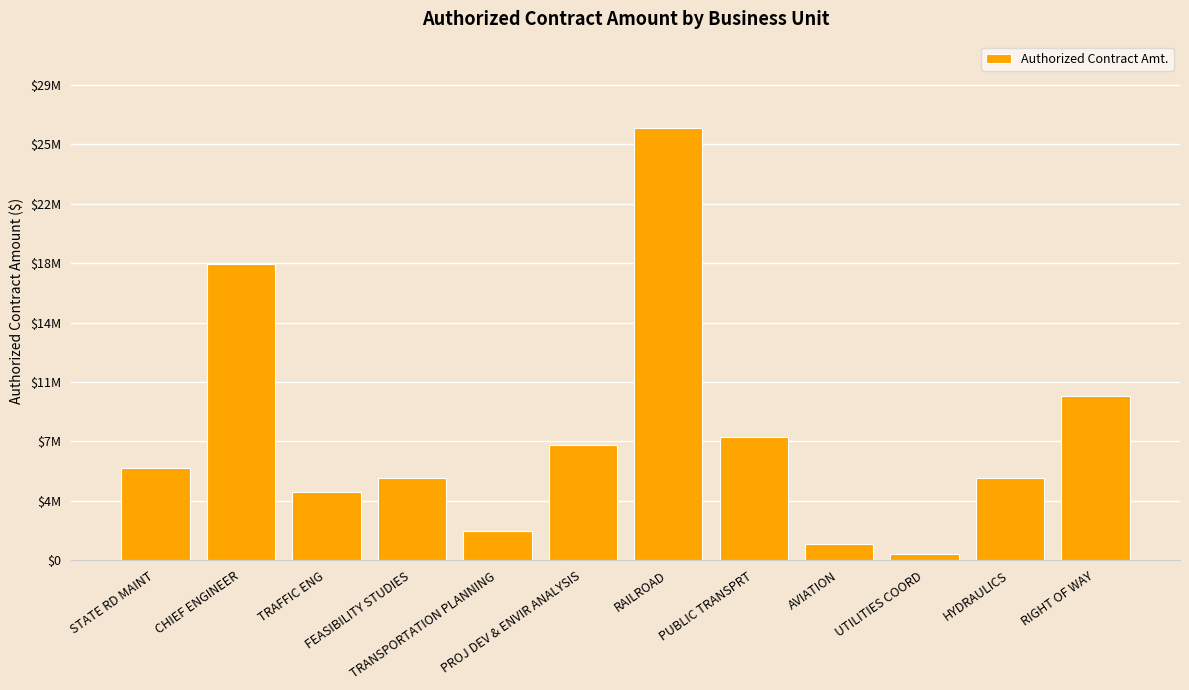

How many values exceed 5600000?

5